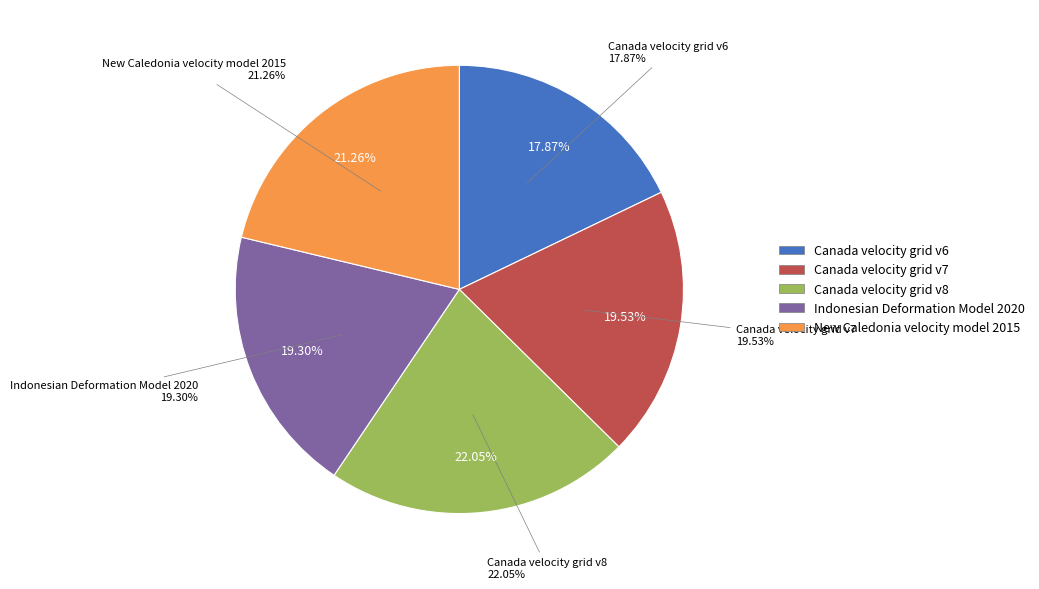

Which category has the smallest portion of the pie?

Canada velocity grid v6